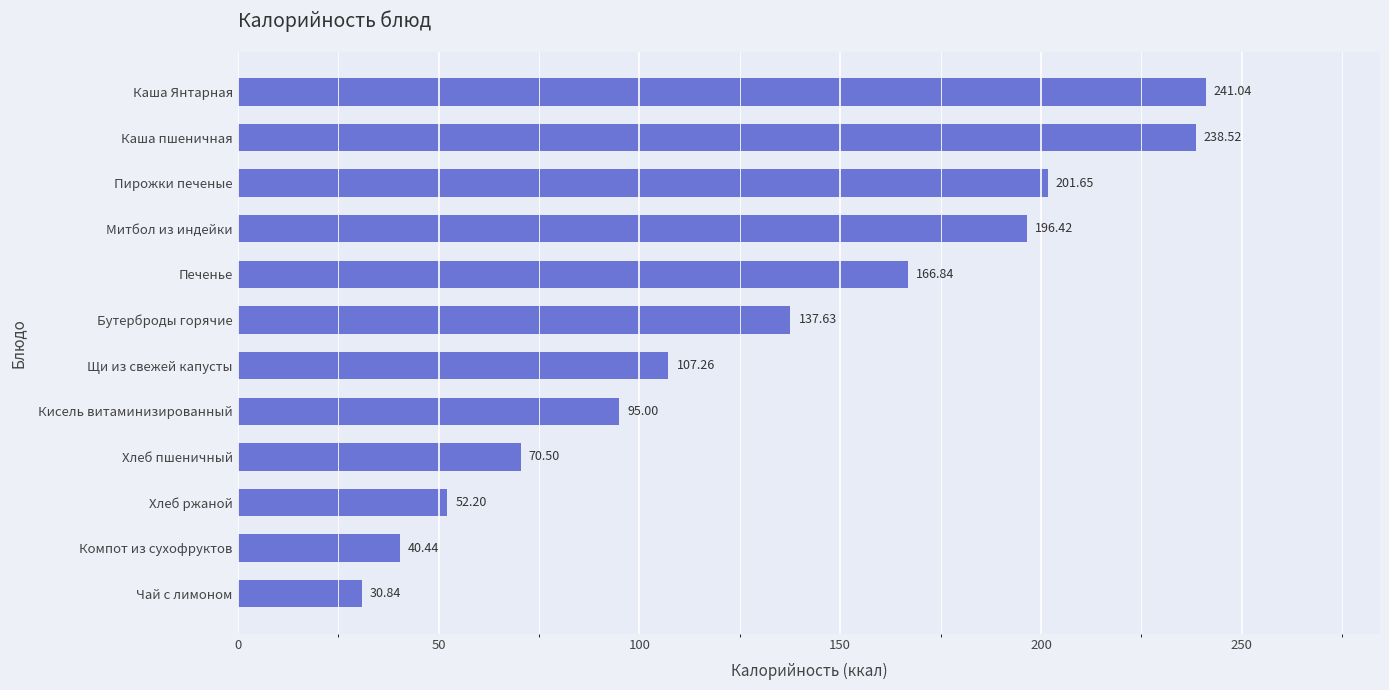

What is the smallest value displayed?

30.8